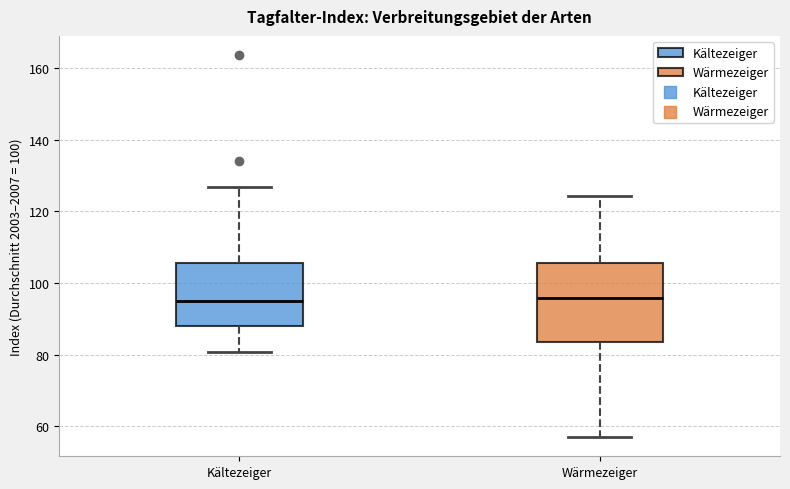

Which box is the tallest, from its lower edge to its upper edge?

Wärmezeiger